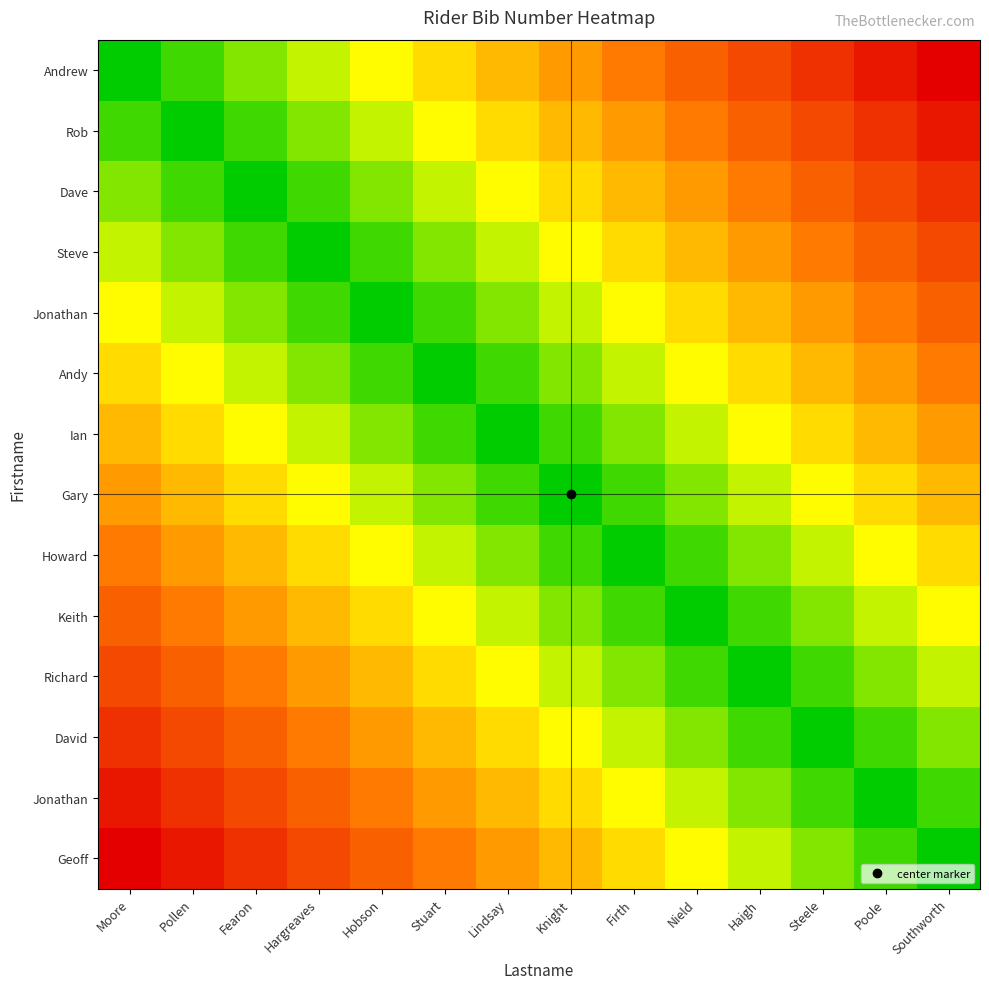

At which category does the chart reach its peak across all series?

Southworth